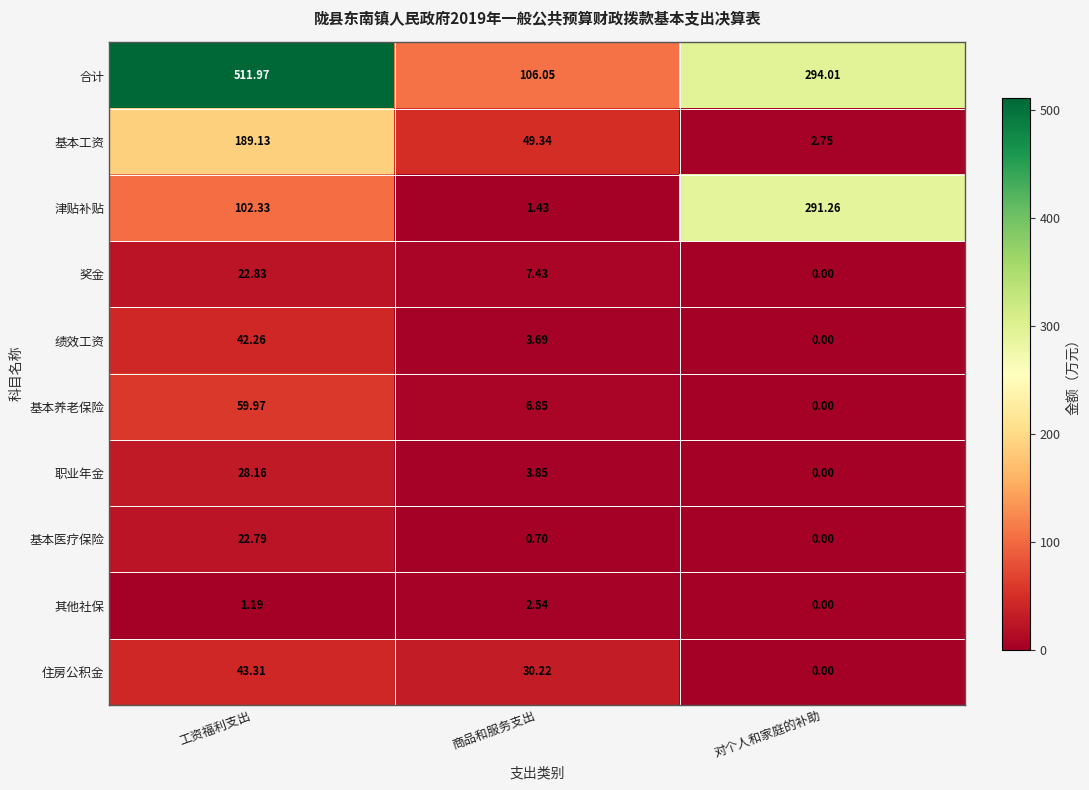

At which category is the sum across all series the highest?

工资福利支出